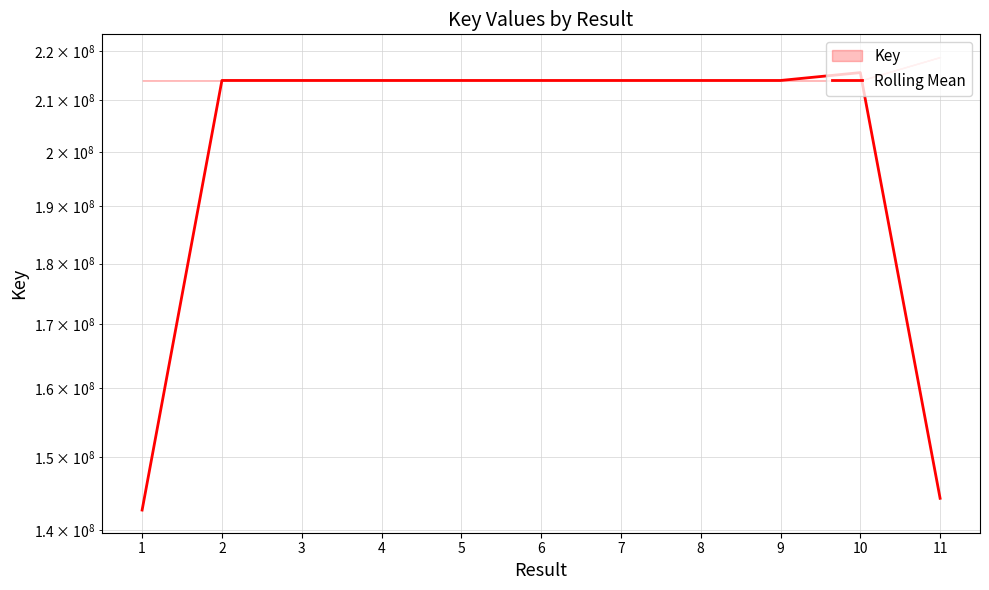

Read the value at 9.

213960704.0